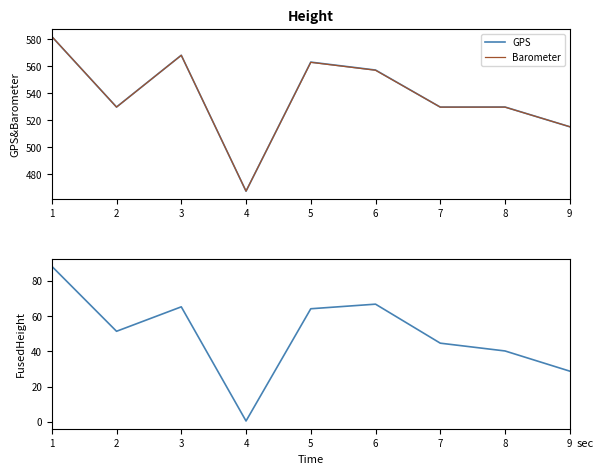

Rank the series at 6 from lowest to highest value.

FusedHeight, Barometer, GPS